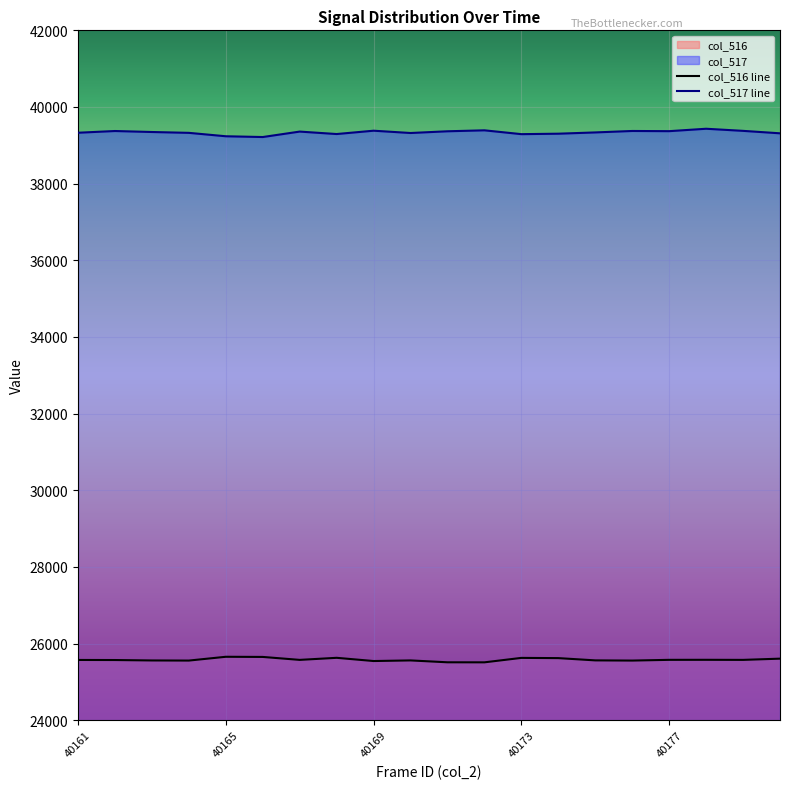

What is the smallest value displayed?

25509